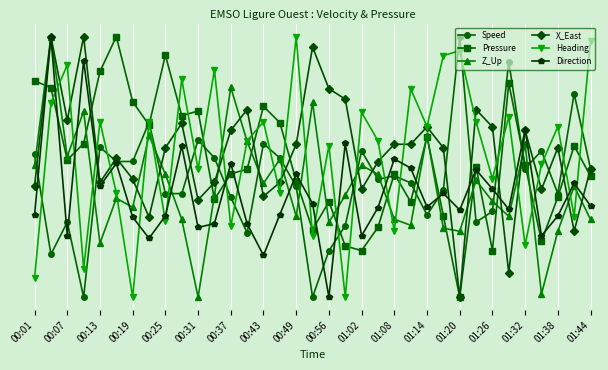

Rank the series by their maximum value, from lowest to highest.

Speed, Pressure, Z_Up, X_East, Heading, Direction